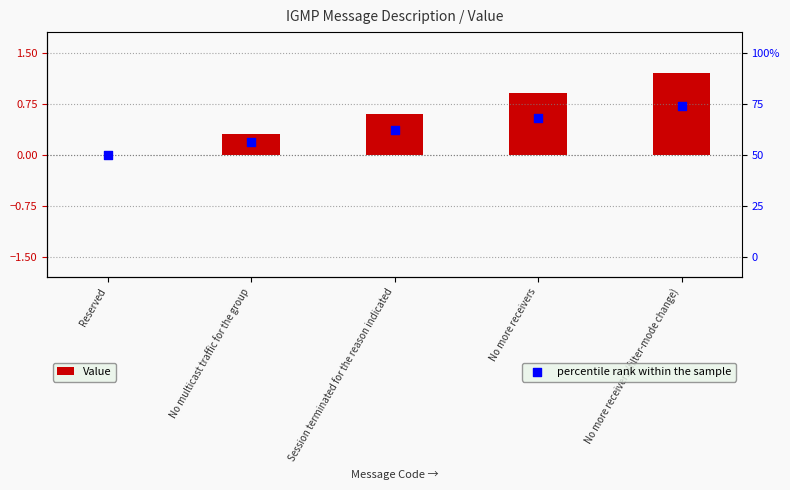

Which series has the largest total across all categories?

Value